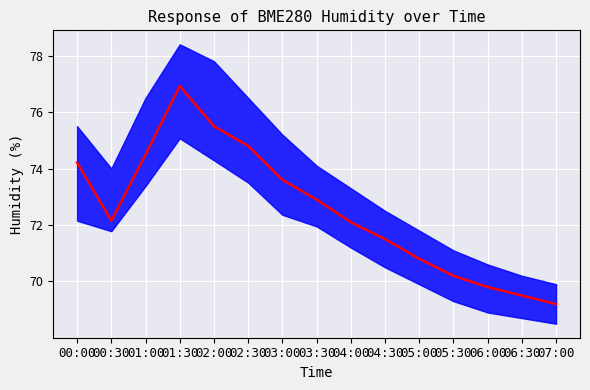

Reading right to left, list all the values displayed in this chart.

69.2	69.5	69.8	70.2	70.8	71.5	72.1	72.9	73.6	74.8	75.5	76.9	74.5	72.2	74.2